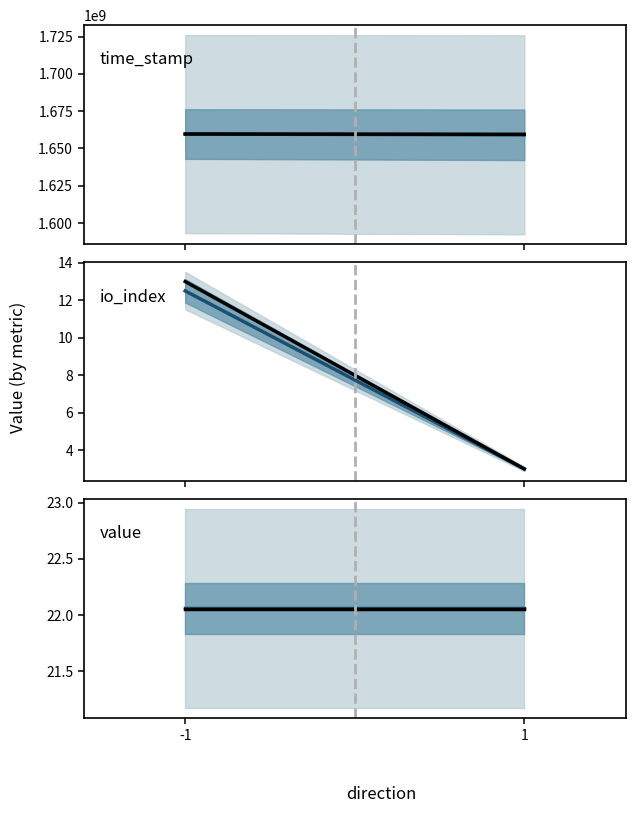

What is the sum of all center line values?

44.1